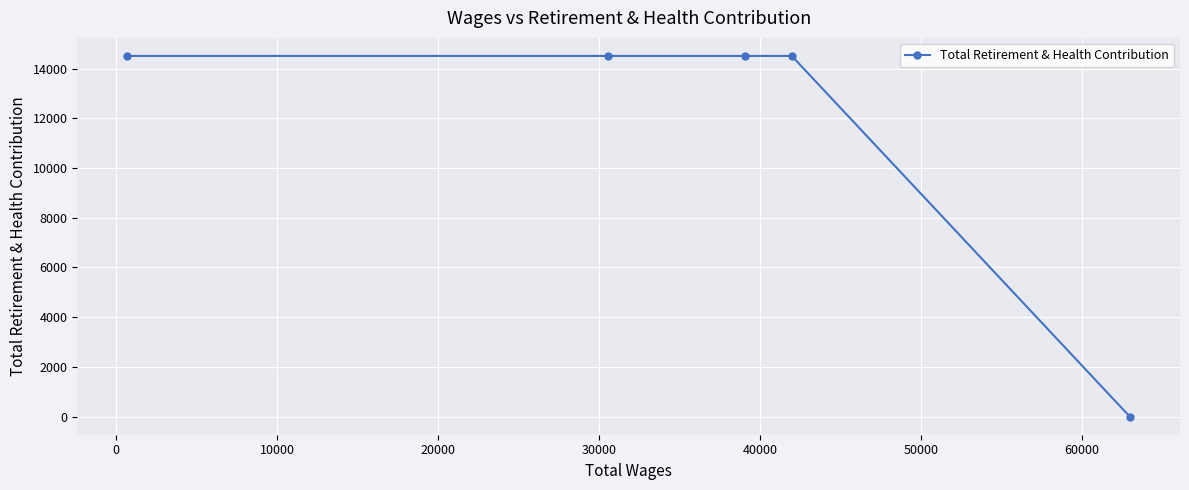

What is the average value?

11606